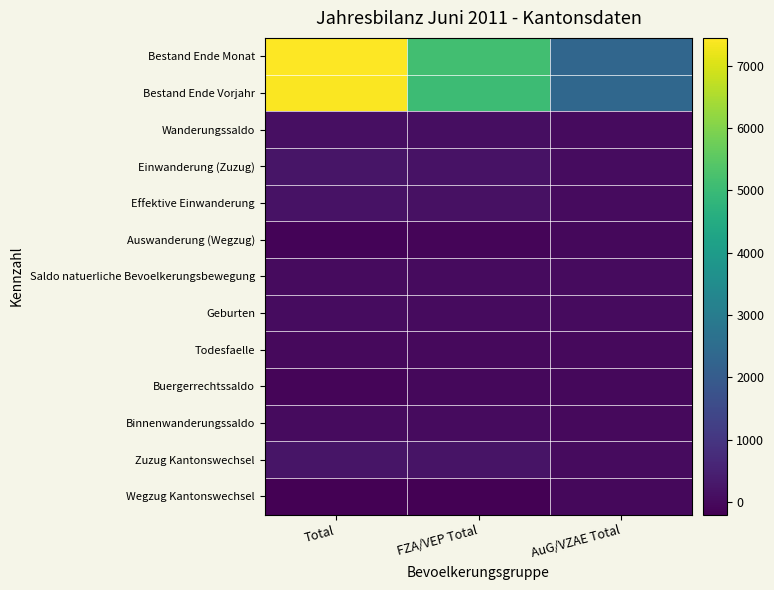

Which has a higher value, FZA/VEP Total or Total?

Total